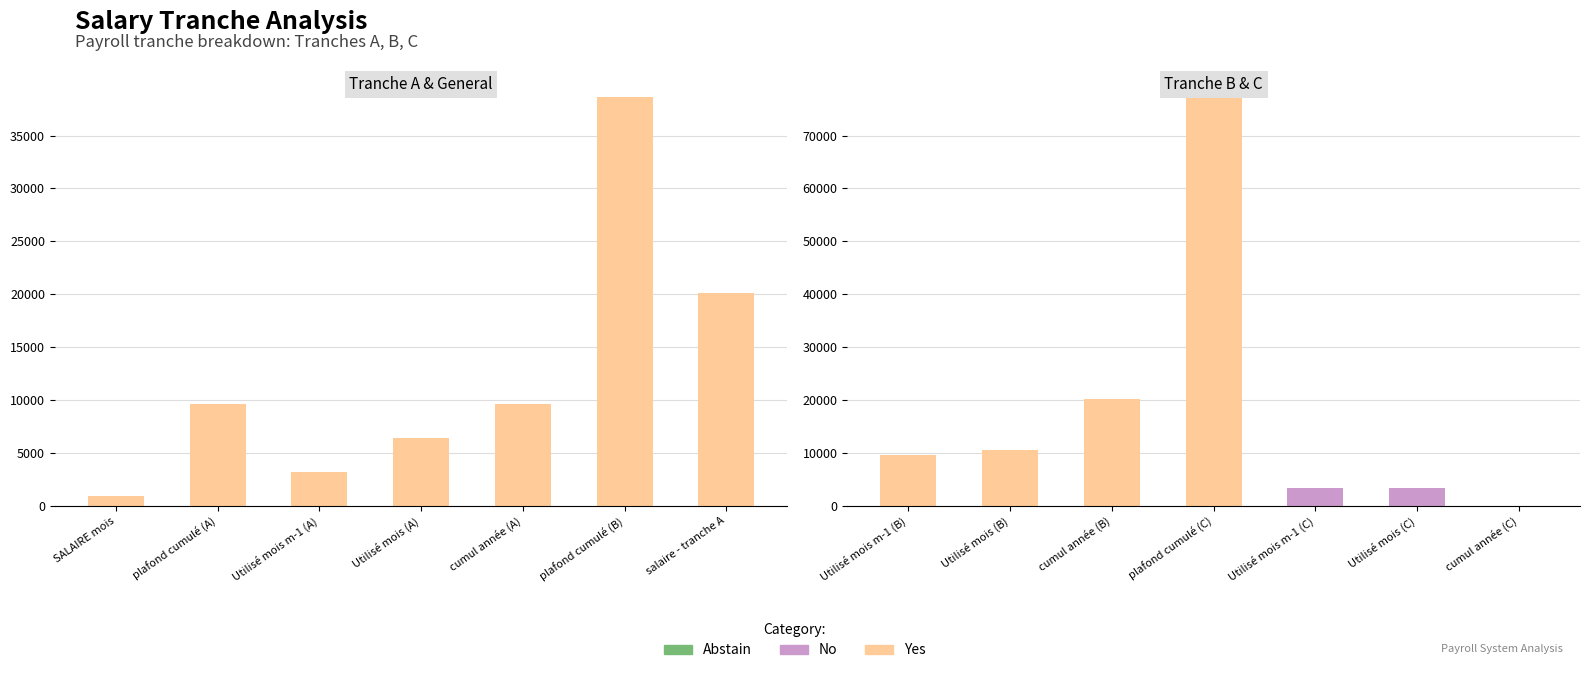

How many data points does each series have?

7